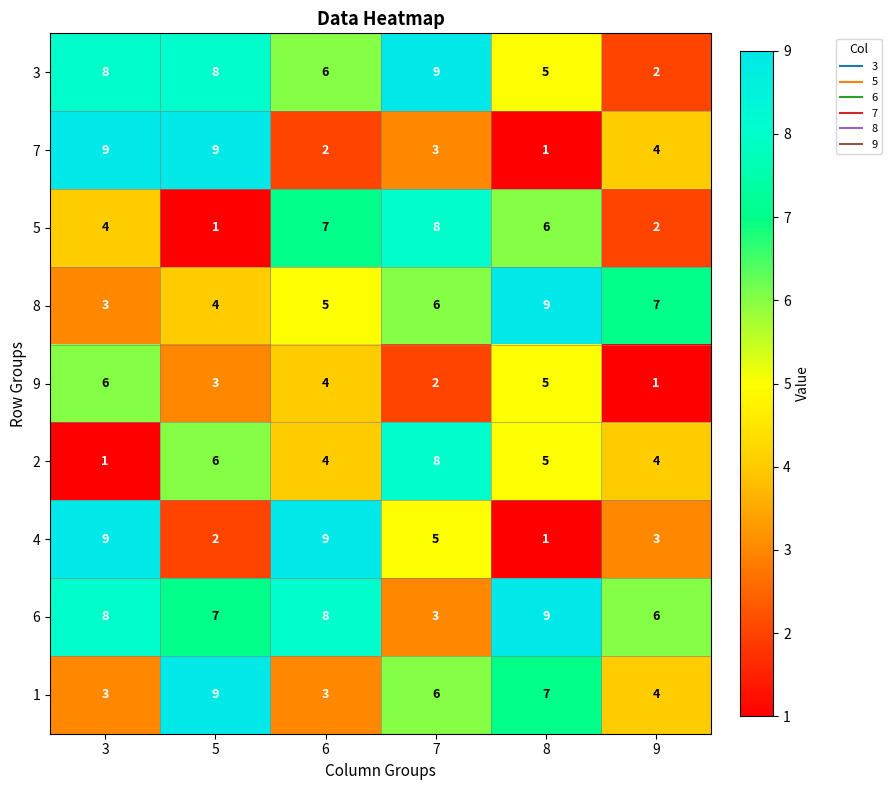

How many values in the 9 series are below 4?

3